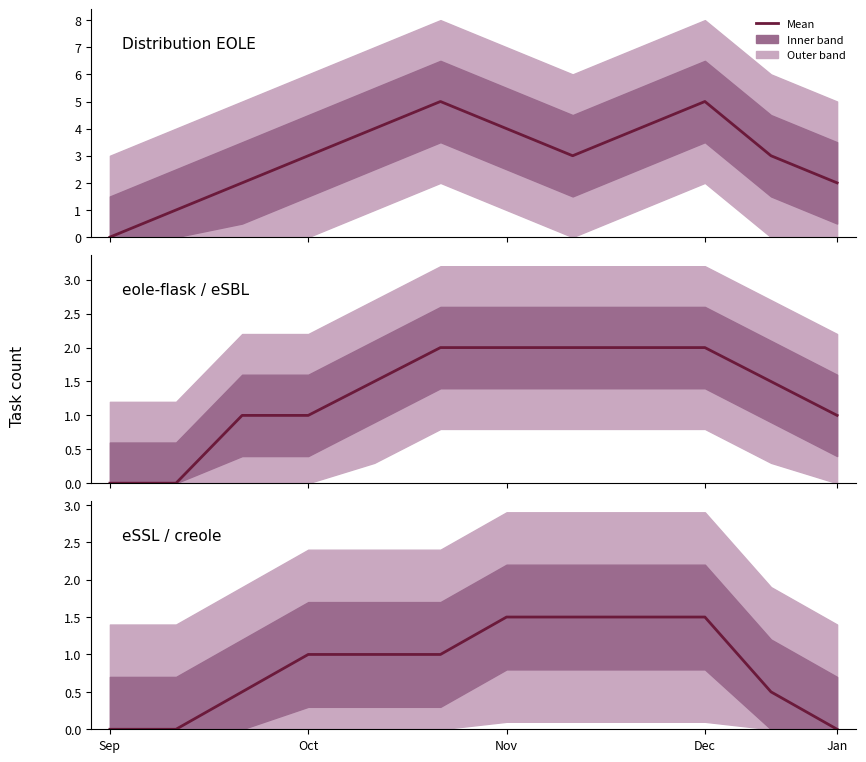

Is it true that eole-flask / eSBL equals 0.8 at Sep?

False